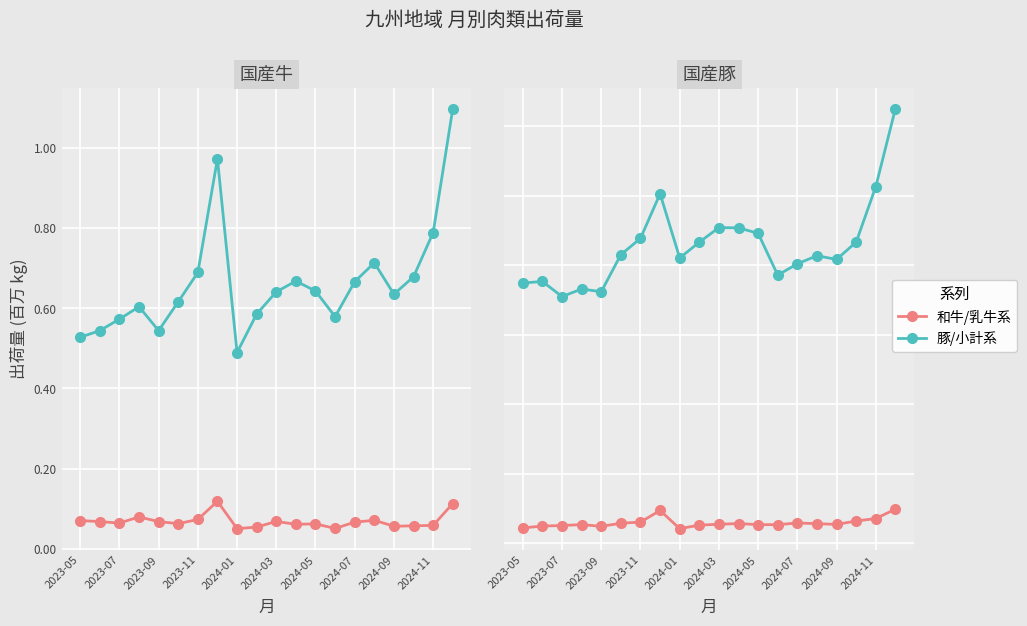

True or false: 乳牛チルド and 小計(牛) intersect in this chart.

False